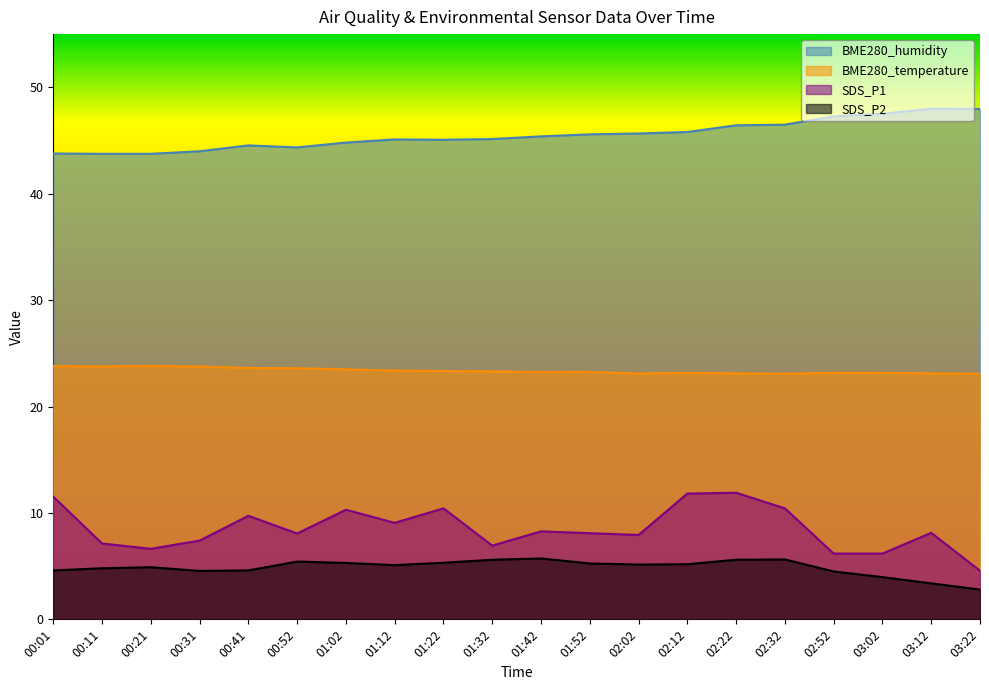

Which category has the highest value in the SDS_P2 series?

01:42